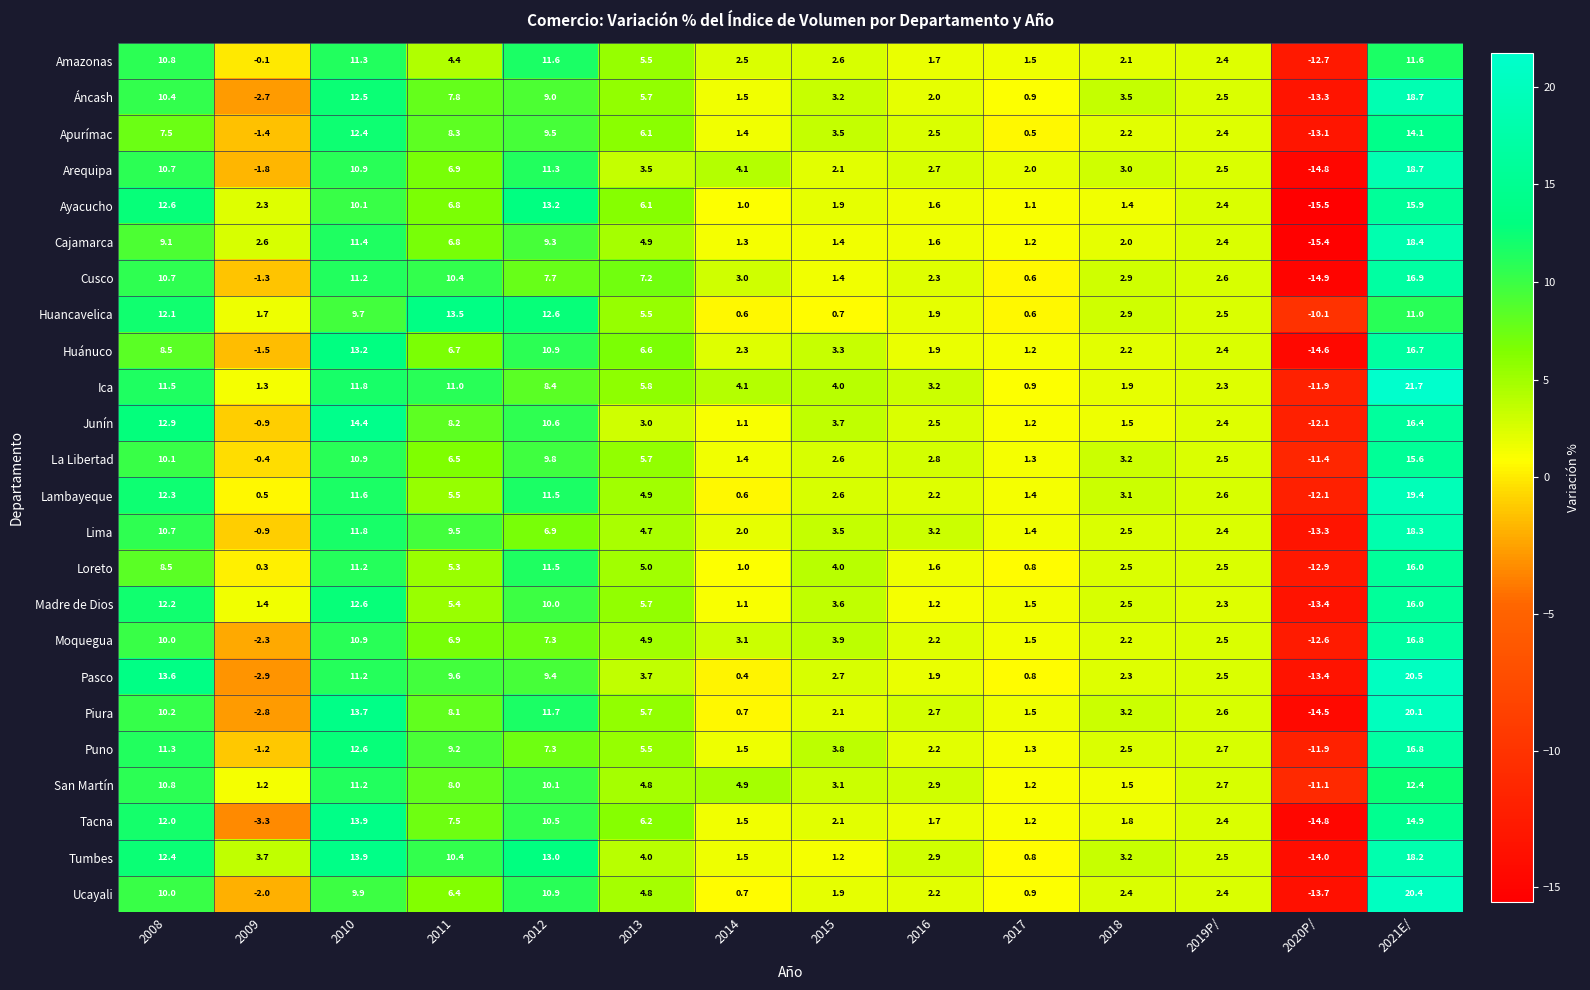

What value does the Lima series have at 2008?

10.7